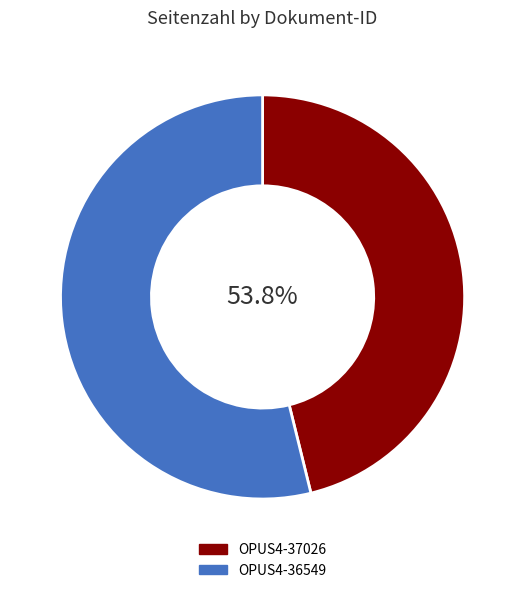

Count the number of slices in the pie.

2